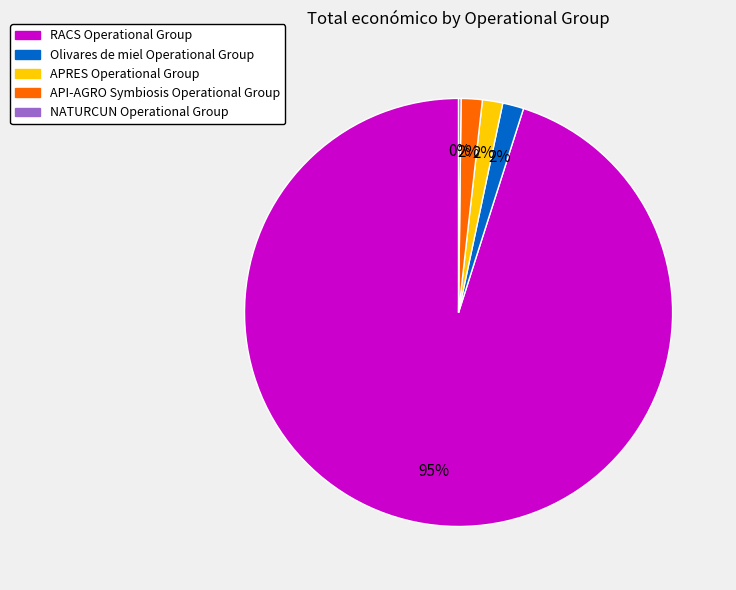

What is the largest slice in the pie chart?

RACS Operational Group